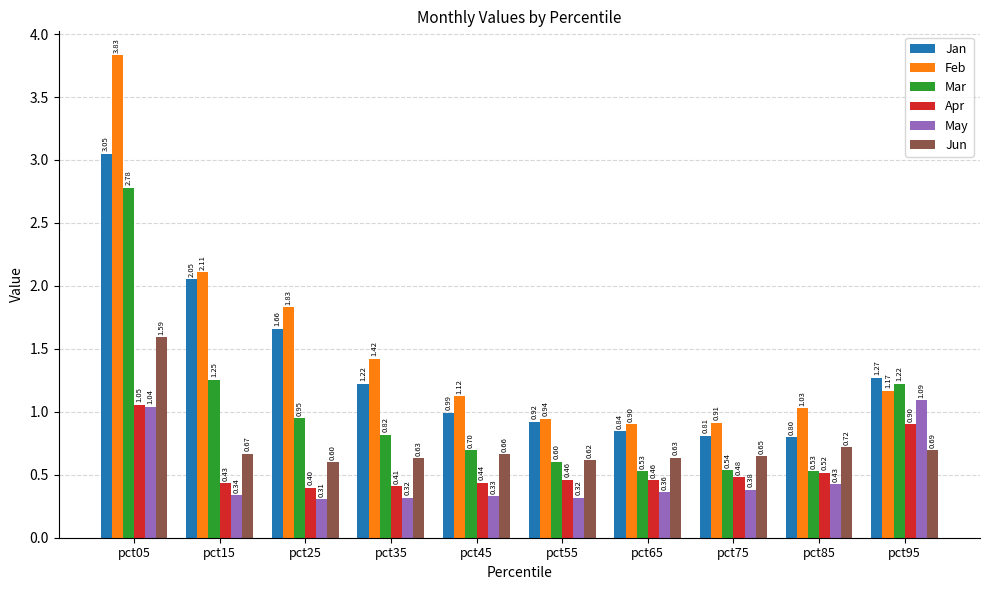

Between pct05 and pct65, which series saw the biggest shift?

Feb